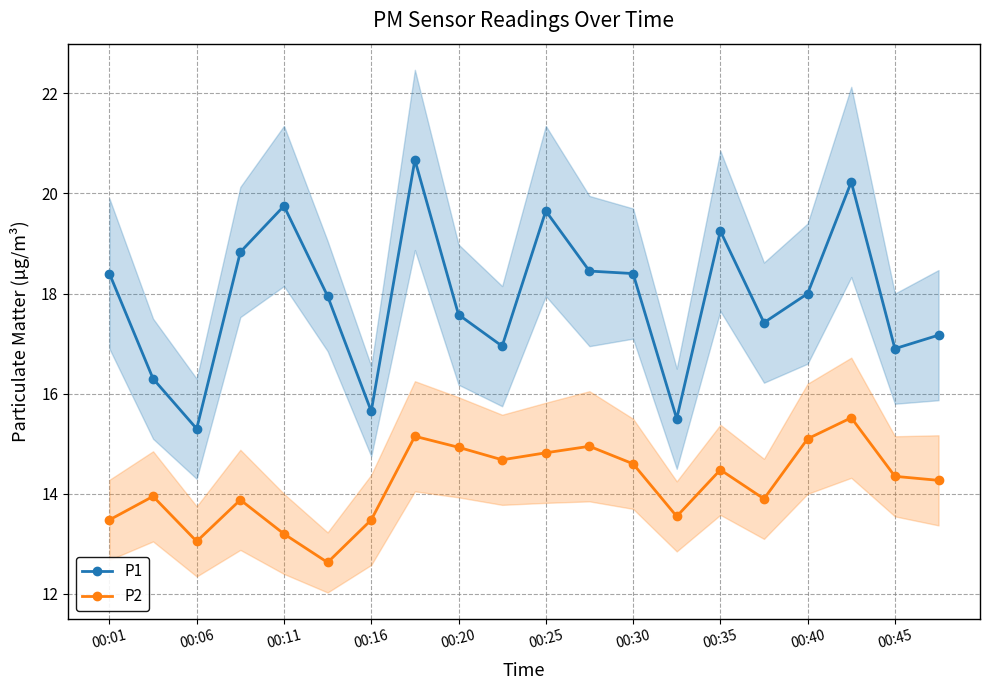

How many data points does each series have?

20